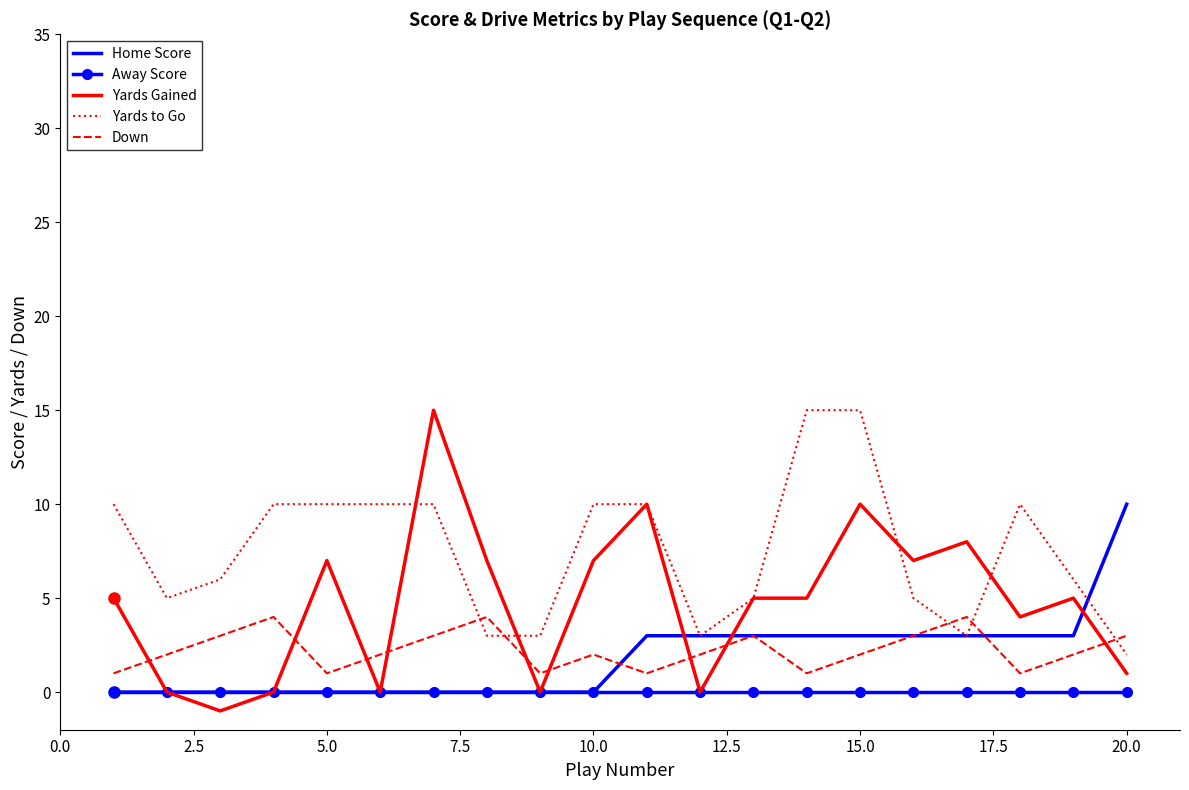

How many intersections are there between Down and Yards Gained?

9